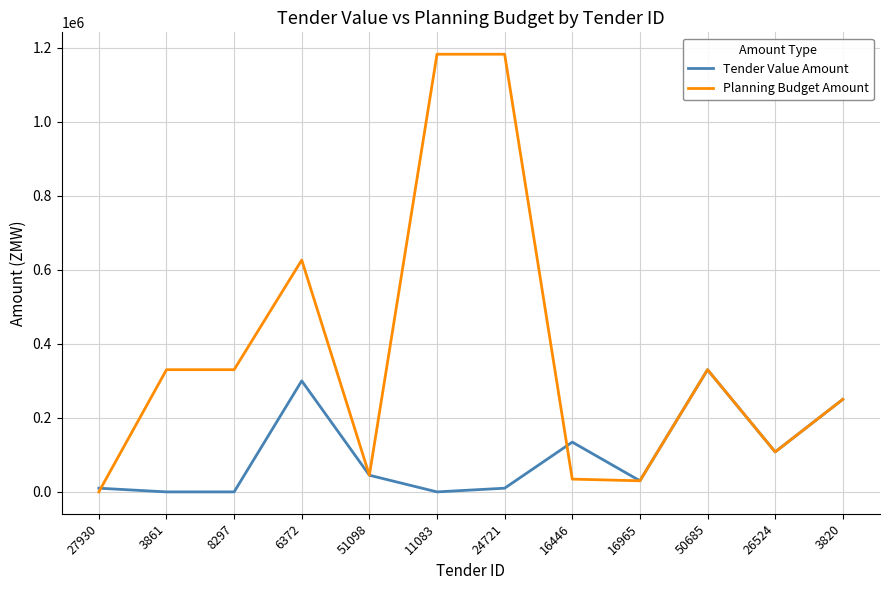

Is the value of Planning Budget Amount at 27930 greater than the value of Tender Value Amount at 16965?

No